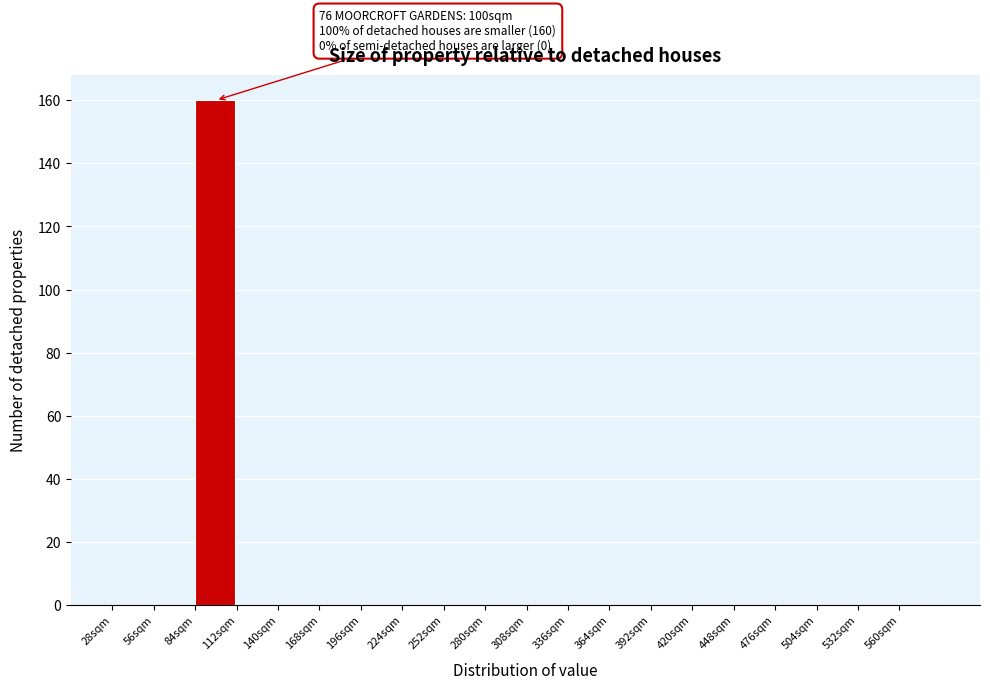

Which range on the x-axis has the tallest bar?

84 to 112